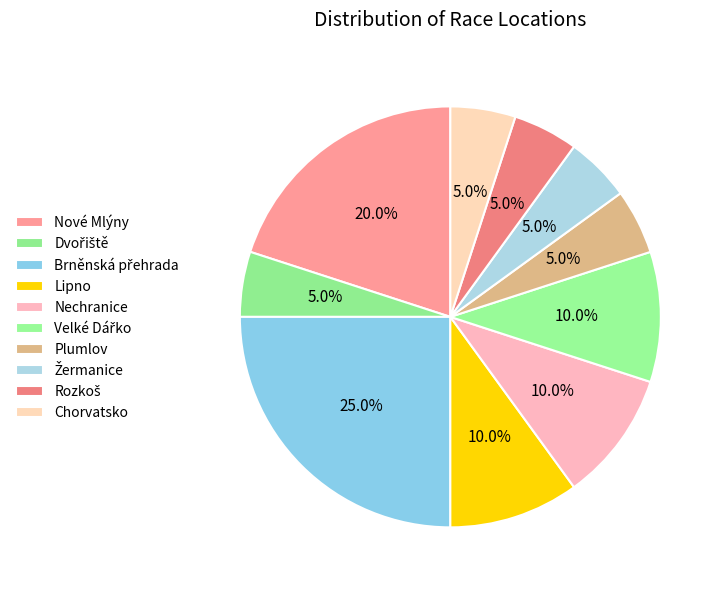

Which category has the biggest portion of the pie?

Brněnská přehrada